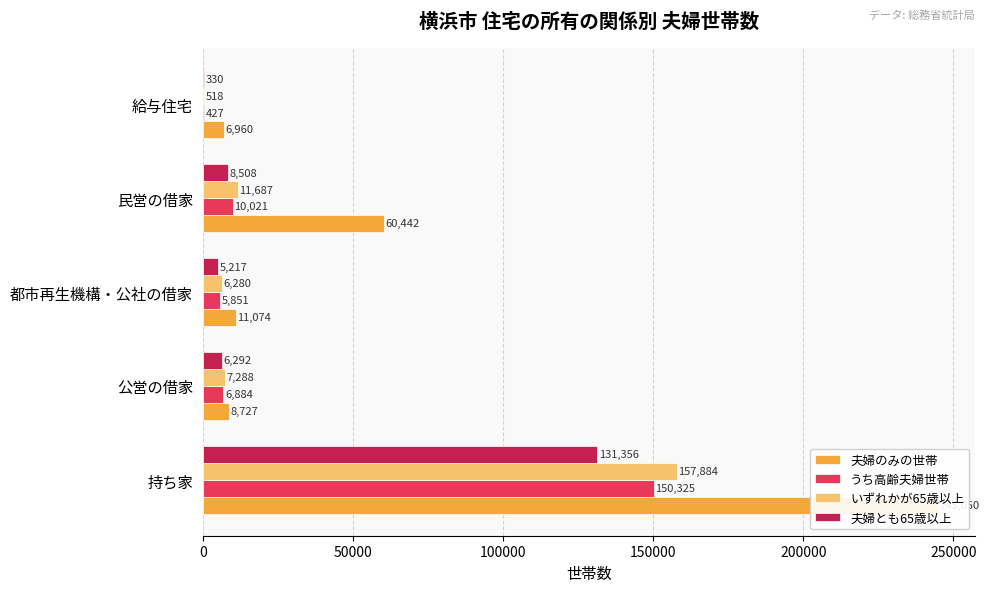

What is the difference between the highest and lowest values at 持ち家?

113694